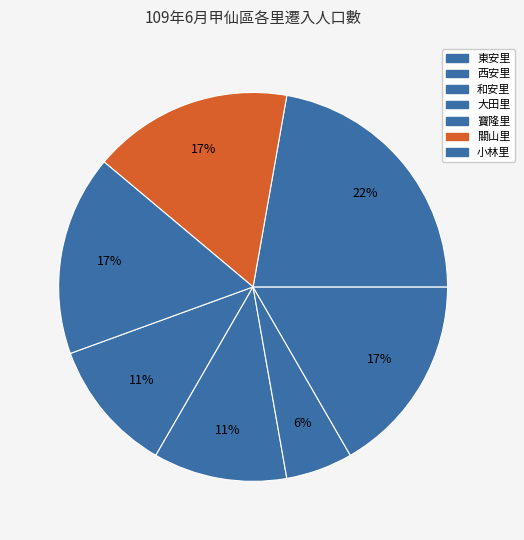

Which category has the biggest portion of the pie?

寶隆里